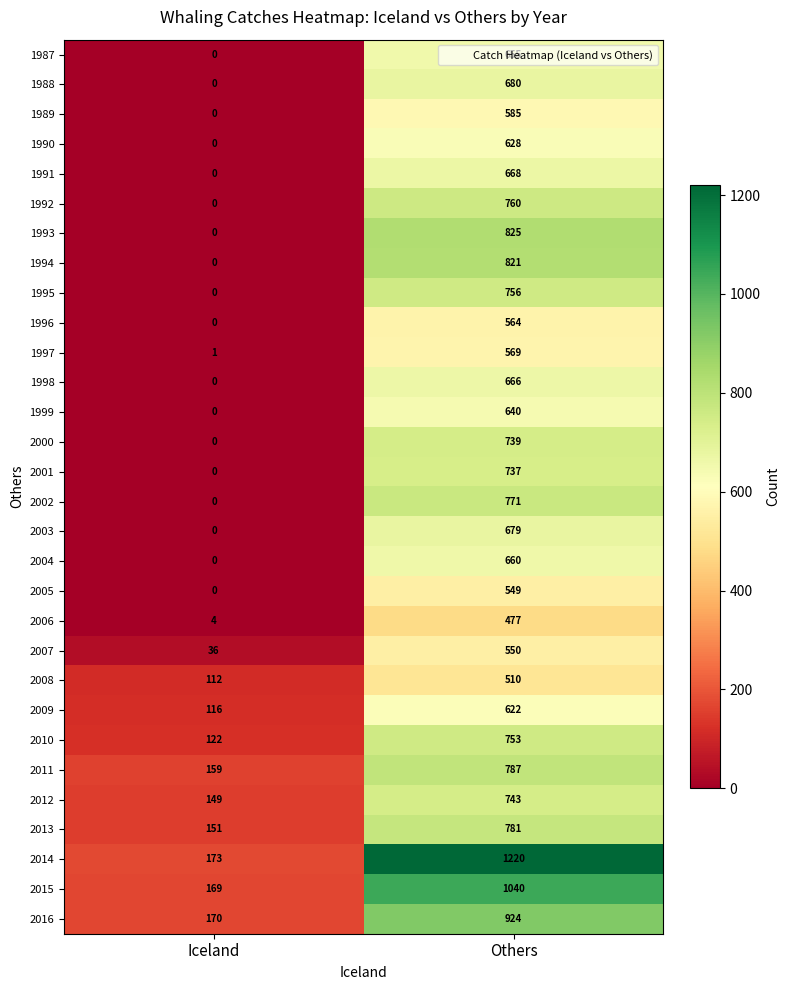

At which category does the chart reach its minimum across all series?

Iceland